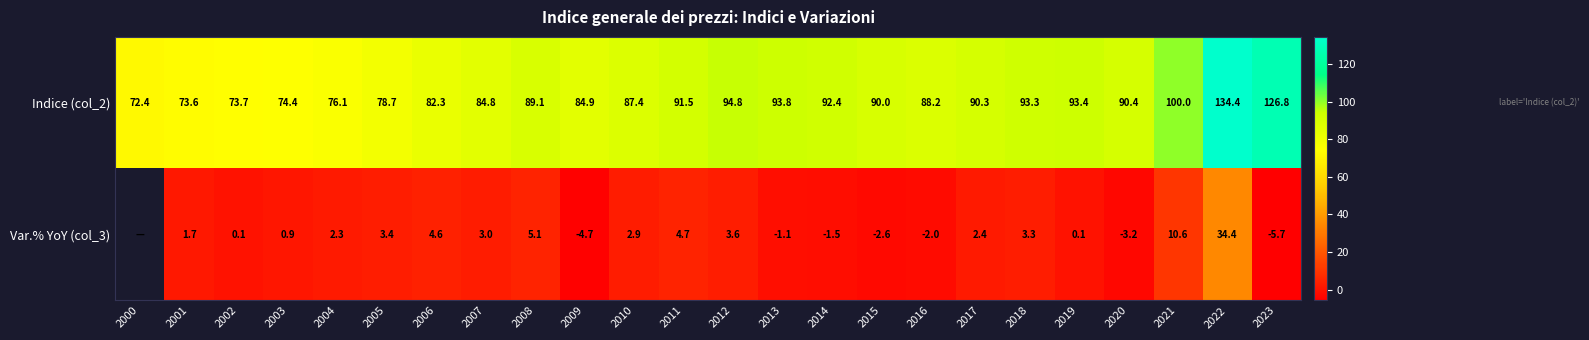

Which series changed the most between 2011 and 2021?

Indice (col_2)